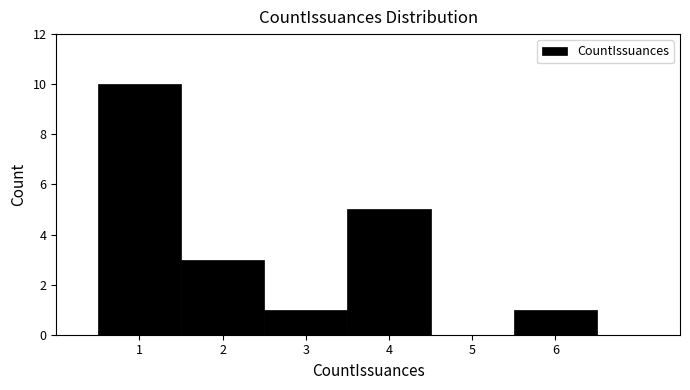

Over which range of the x-axis is the bar tallest?

0.5 to 1.5